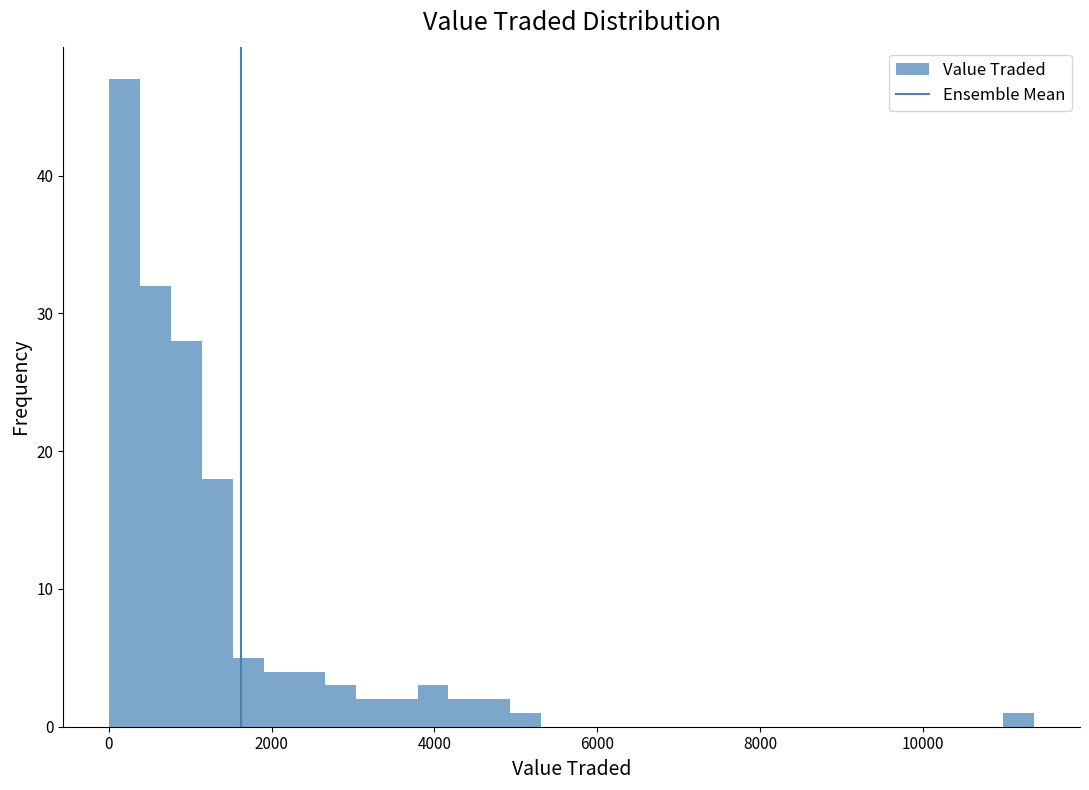

Read against the x-axis, roughly where is the centre of the tallest bar?

200